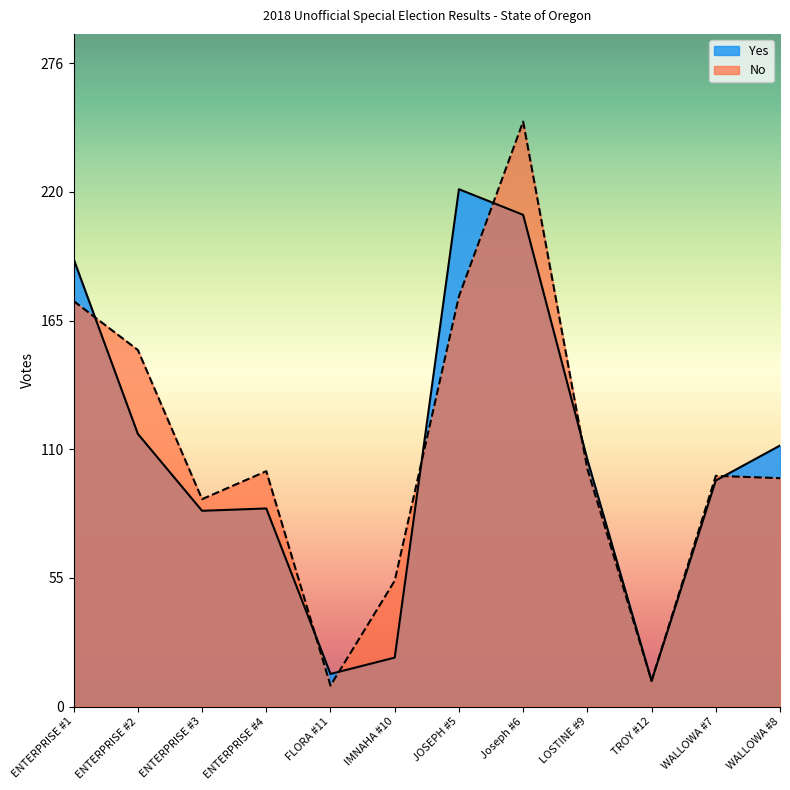

How many values in the No series exceed 101?

5